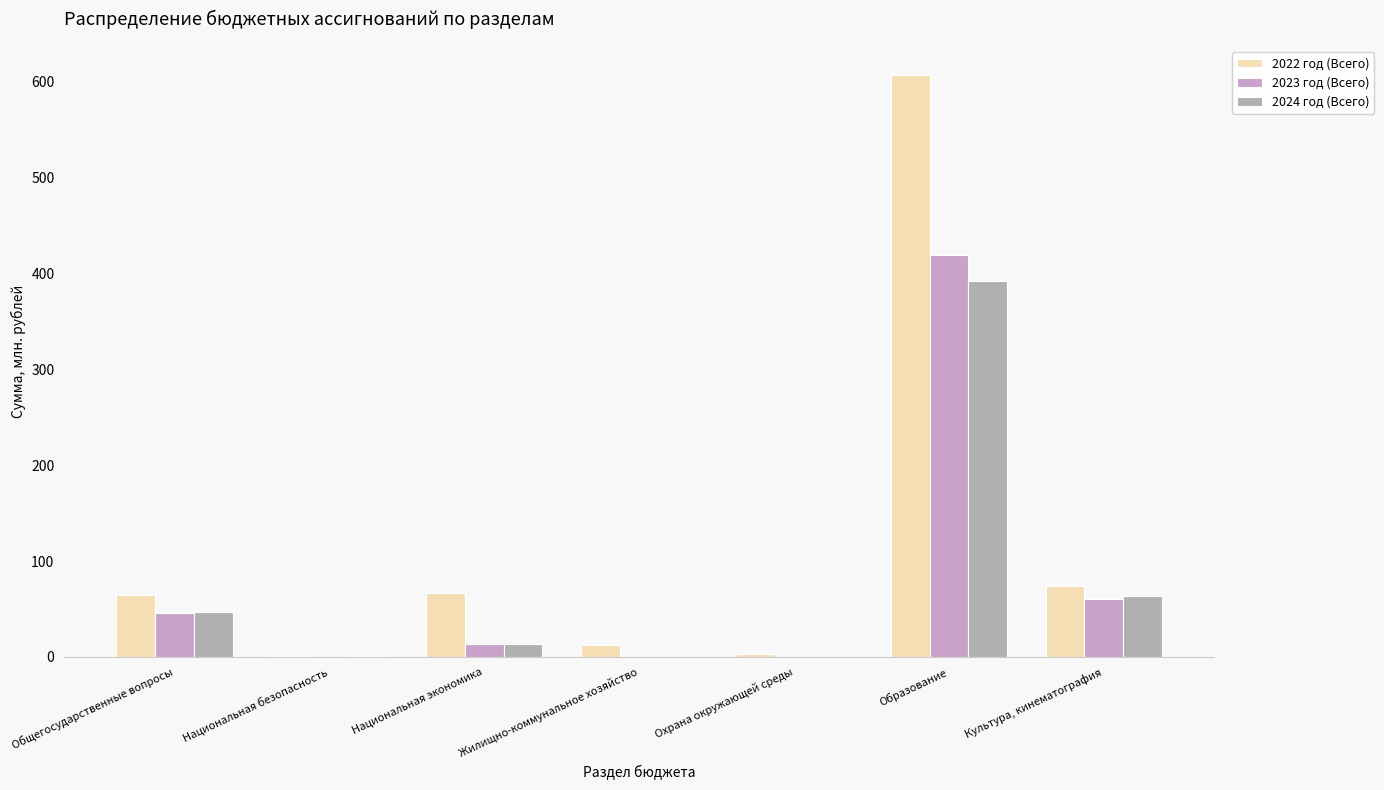

At which label does 2023 год (Всего) first exceed 13?

Общегосударственные вопросы